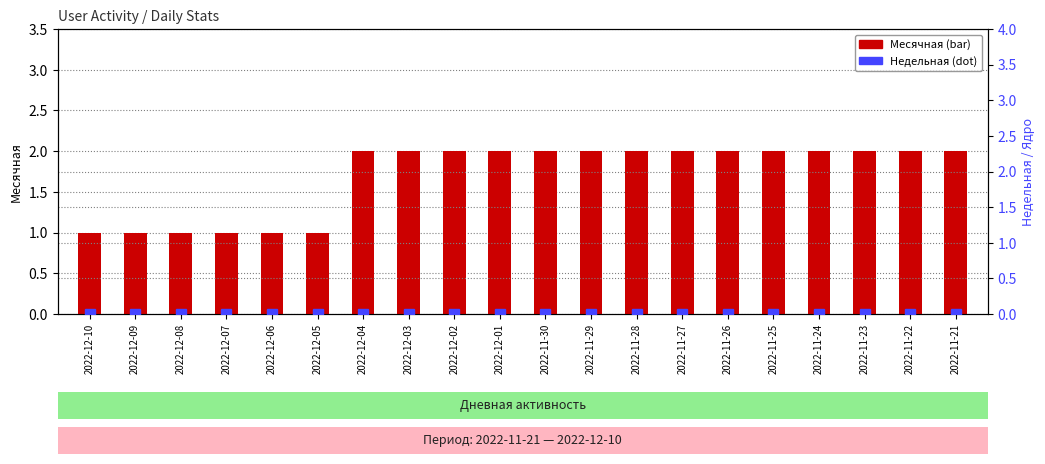

What is the label of the 17th bar from the right?

2022-12-07